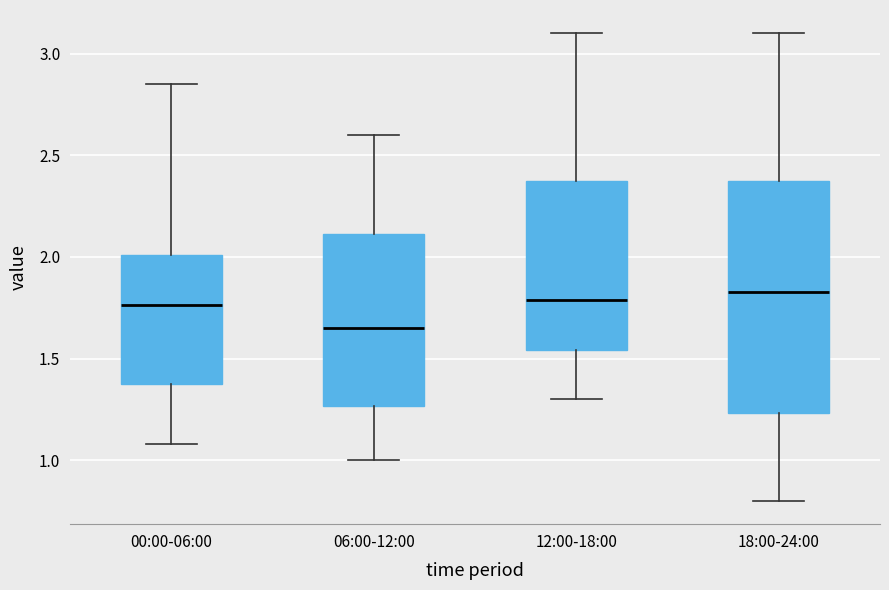

Comparing the boxes themselves (not the whiskers), which one is the tallest?

18:00-24:00